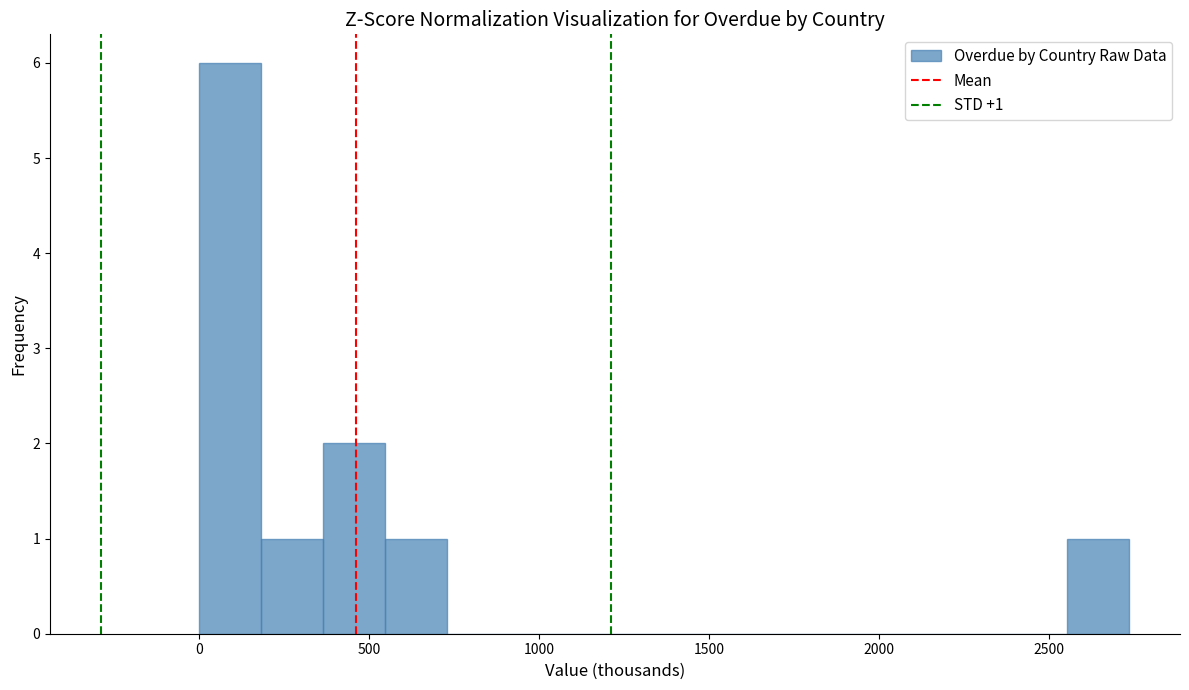

Around what value on the x-axis is the tallest bar? Give the approximate position of its centre, as read against the axis.

100